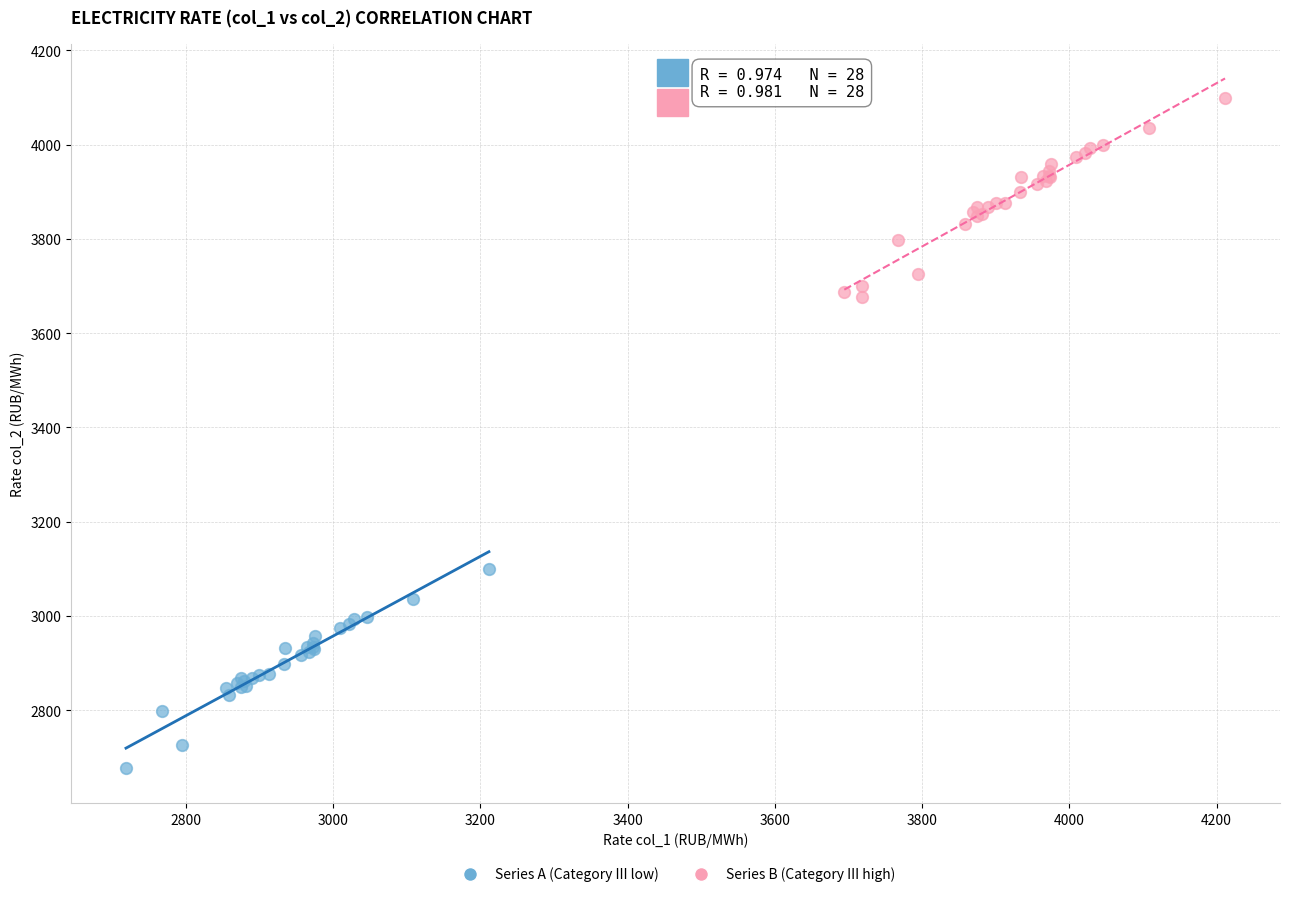

Which series reaches the minimum Y coordinate?

Series A (Category III low)